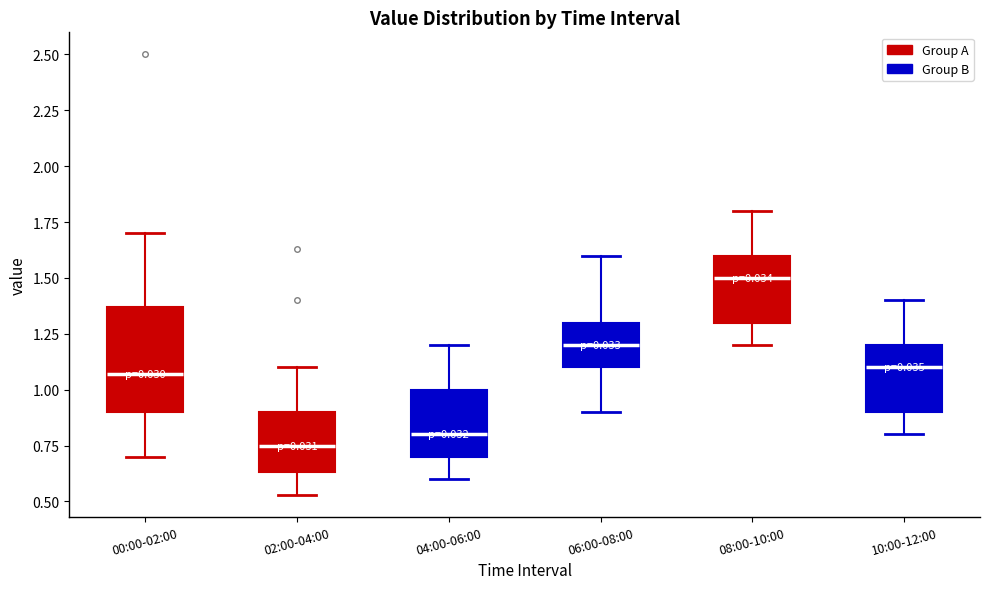

Comparing the boxes themselves (not the whiskers), which one is the tallest?

00:00-02:00